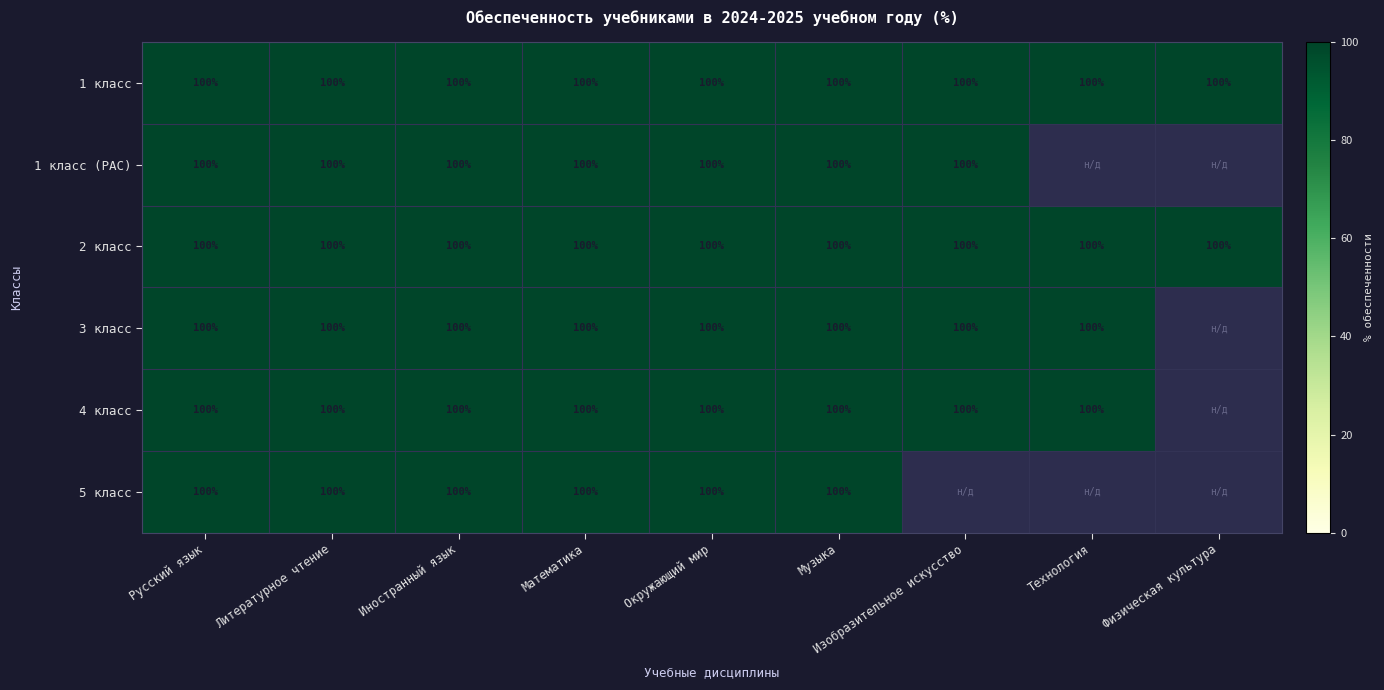

What is the maximum value for 3 класс?

100